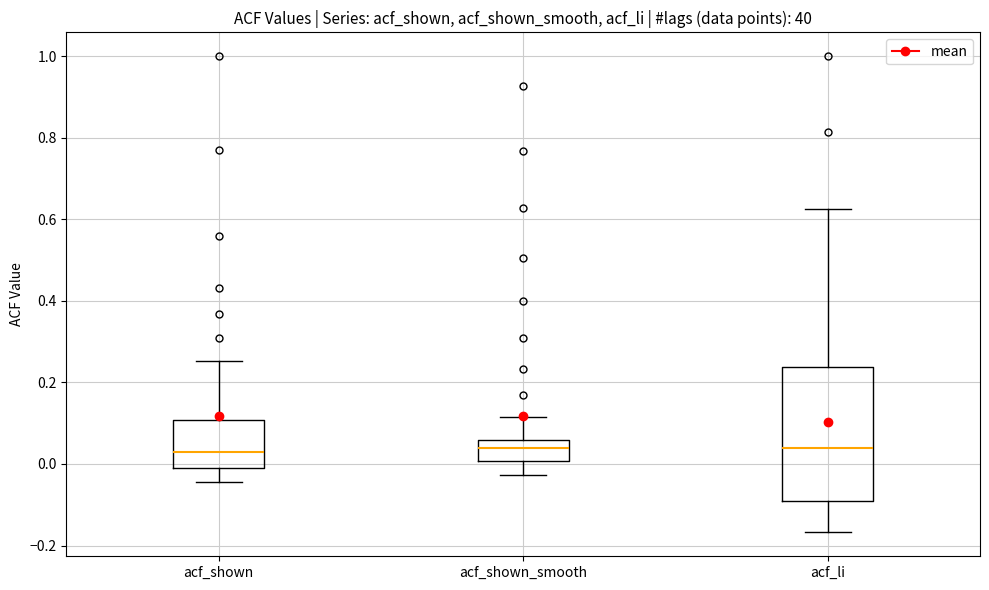

Reading left to right, transcribe this box plot: for each box, give where its median line is, the range the box spans, and where its two whiskers end, as read against the y-axis. The values are not printed on the chart, so give them approximately, as read against the axis.

acf_shown: median 0.04, box -0.02 to 0.10, whiskers -0.04 to 0.26
acf_shown_smooth: median 0.04, box 0.00 to 0.06, whiskers -0.02 to 0.12
acf_li: median 0.04, box -0.10 to 0.24, whiskers -0.16 to 0.62